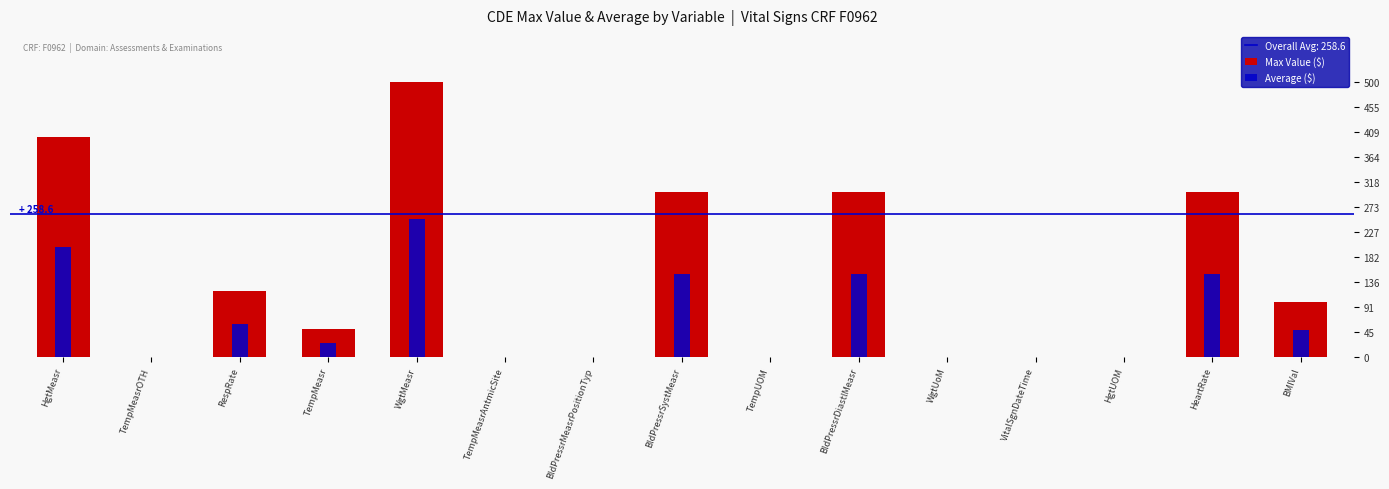

The value of Average ($) at TempMeasrOTH is 96.2. True or false?

False